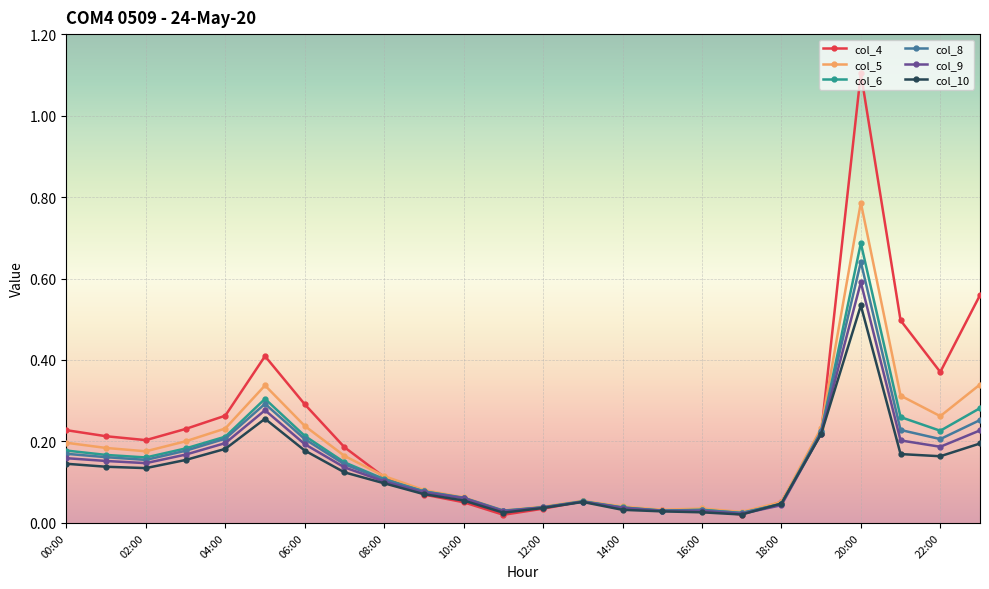

Which series has the largest range (max minus min)?

col_4